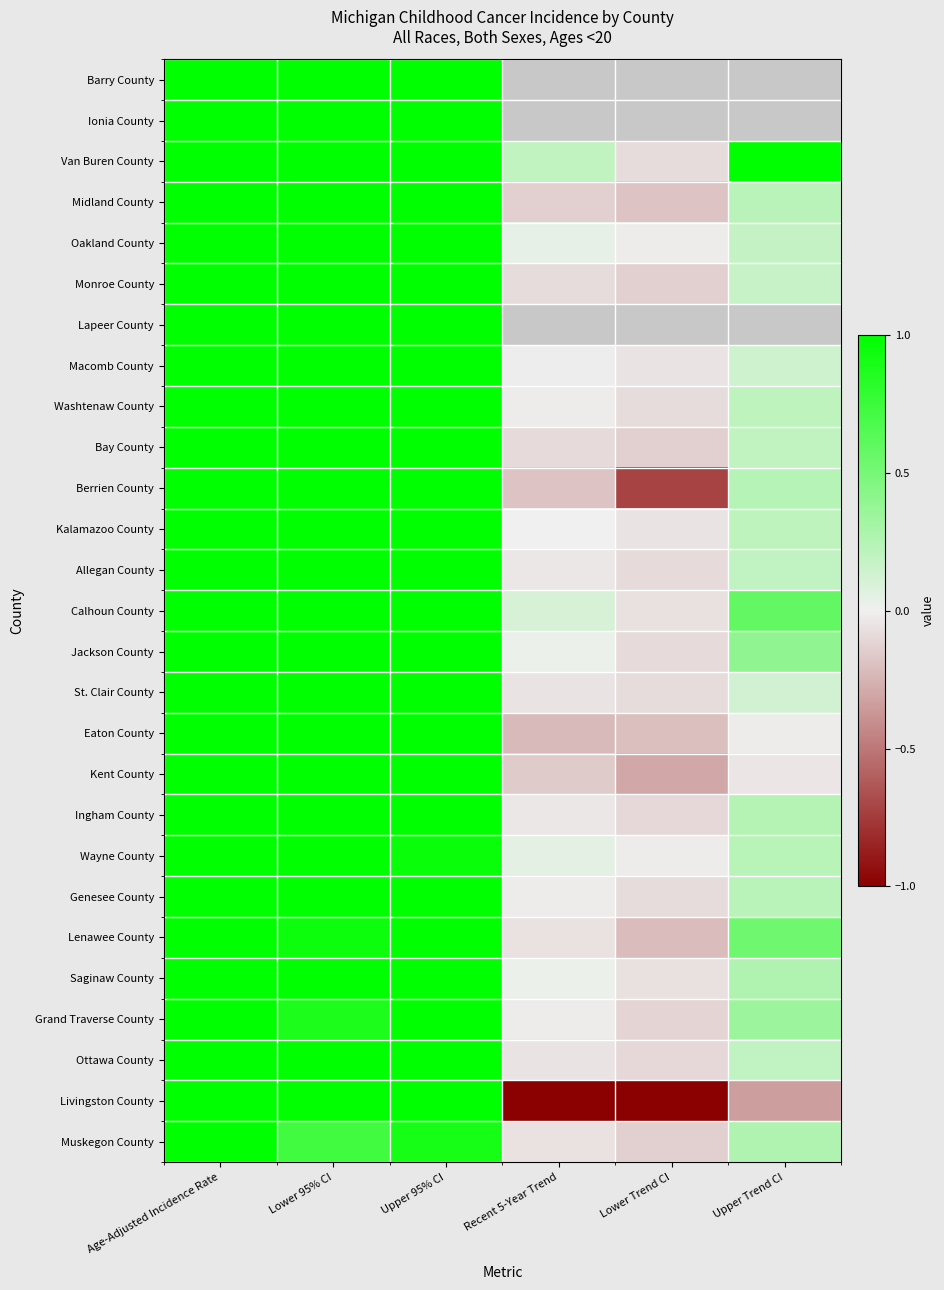

Rank the categories by Genesee County value from lowest to highest.

Lower Trend CI, Recent 5-Year Trend, Upper Trend CI, Upper 95% CI, Lower 95% CI, Age-Adjusted Incidence Rate